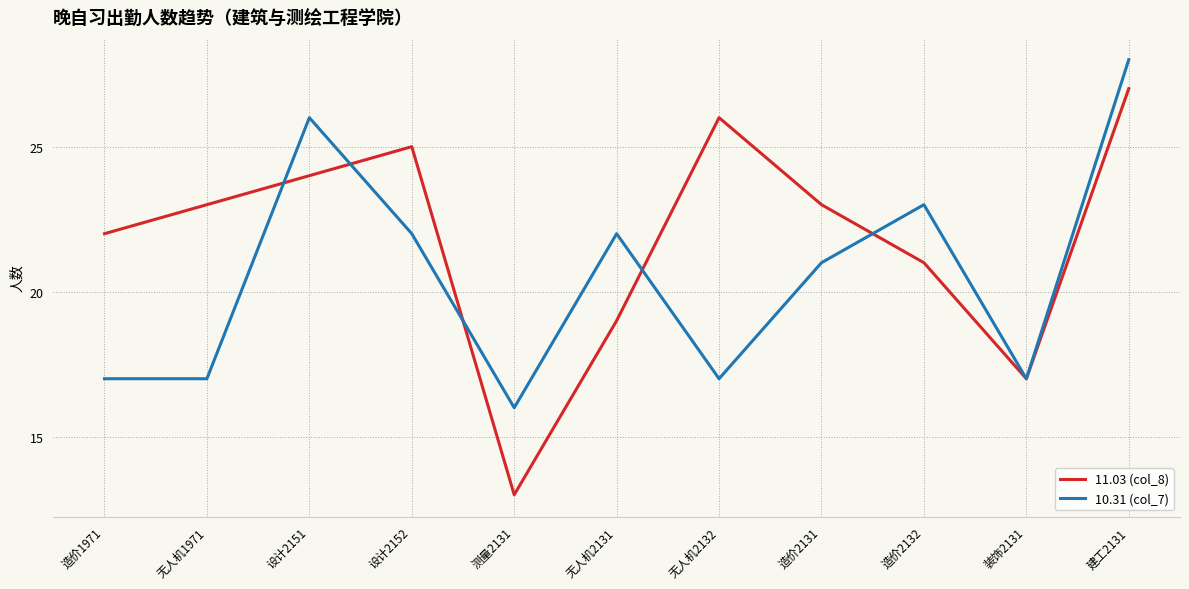

Reading left to right, transcribe all the data shown in this chart.

11.03 (col_8): 22	23	24	25	13	19	26	23	21	17	27
10.31 (col_7): 17	17	26	22	16	22	17	21	23	17	28